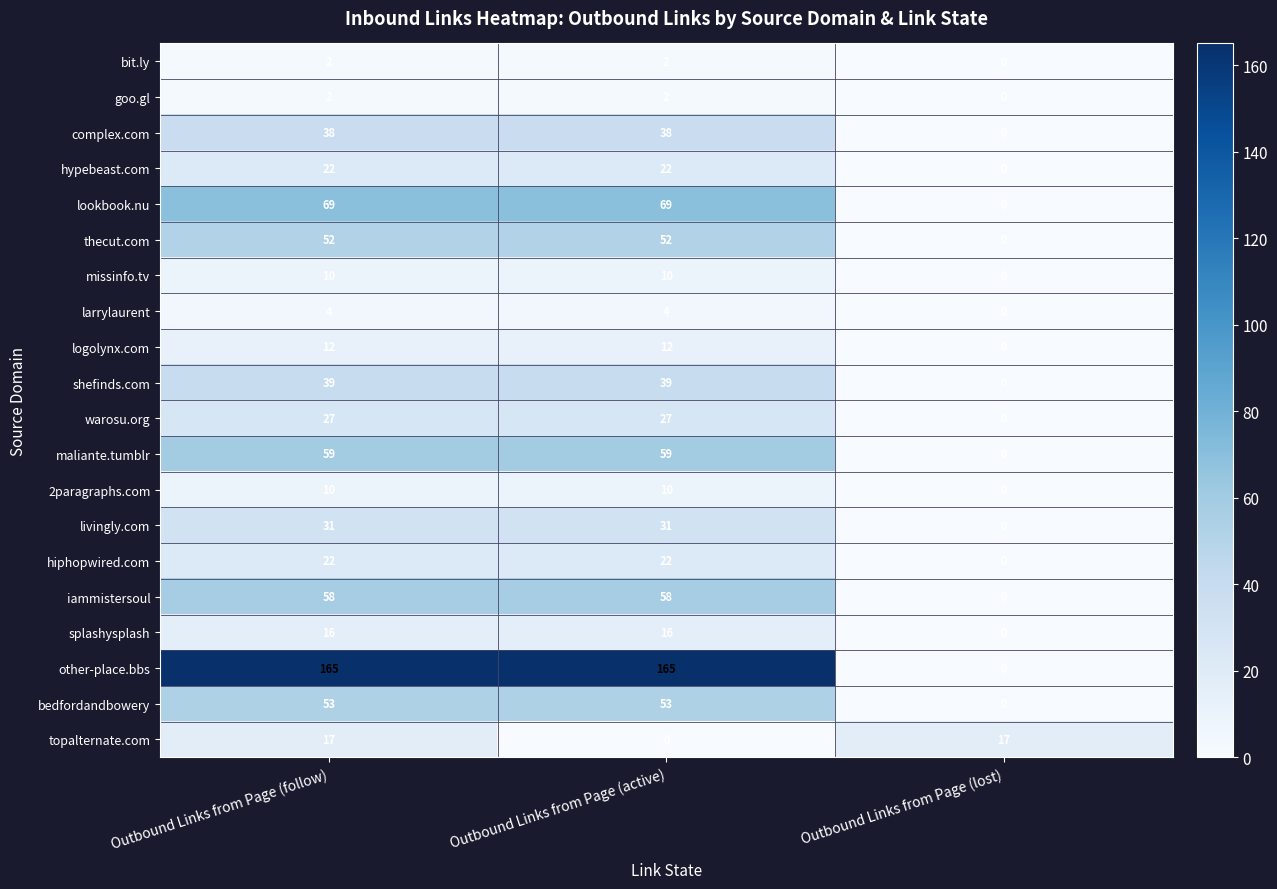

What is the highest value of the other-place.bbs series?

165